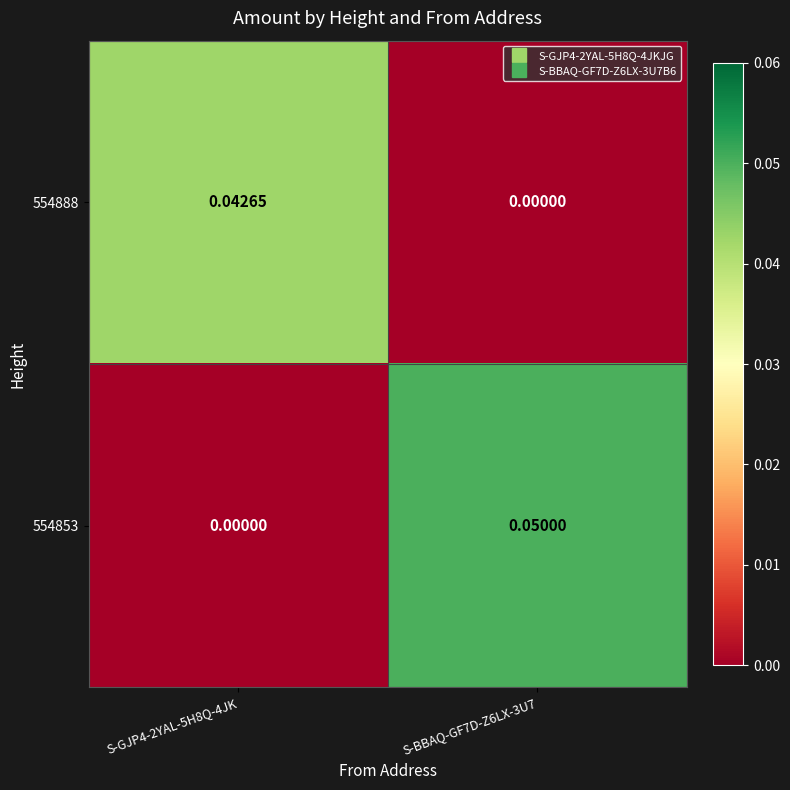

At which category is the sum across all series the highest?

S-BBAQ-GF7D-Z6LX-3U7